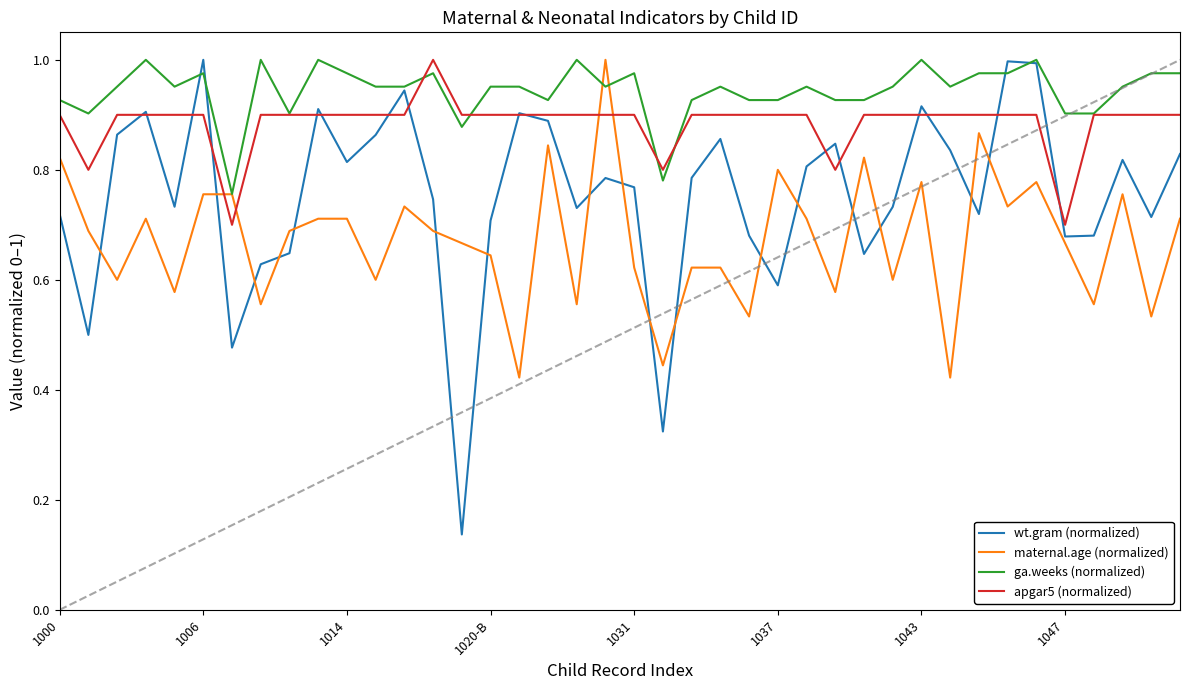

List the series in order of their overall mean, highest first.

ga.weeks (normalized), apgar5 (normalized), wt.gram (normalized), maternal.age (normalized)